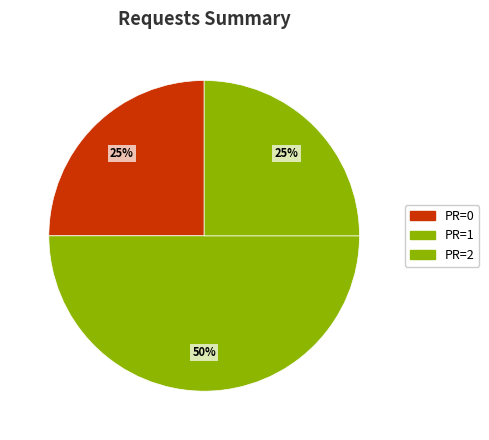

How many segments does this pie chart have?

3